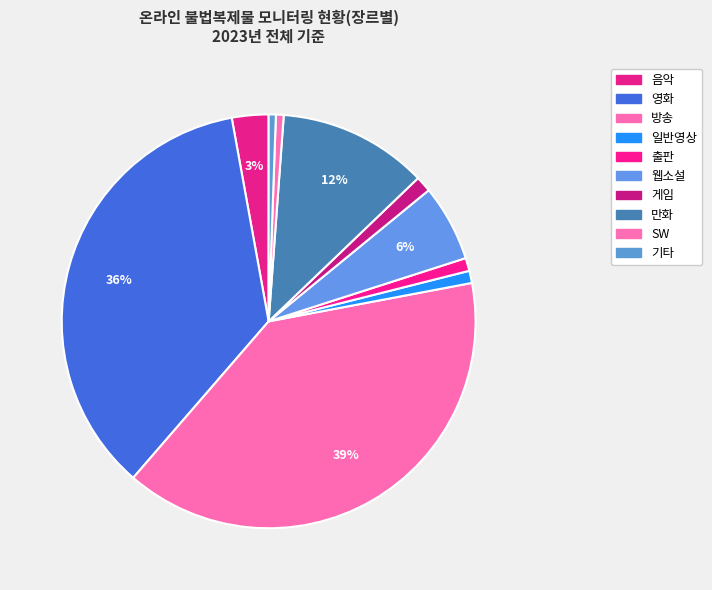

What is the change in value from 방송 to SW?

-176372